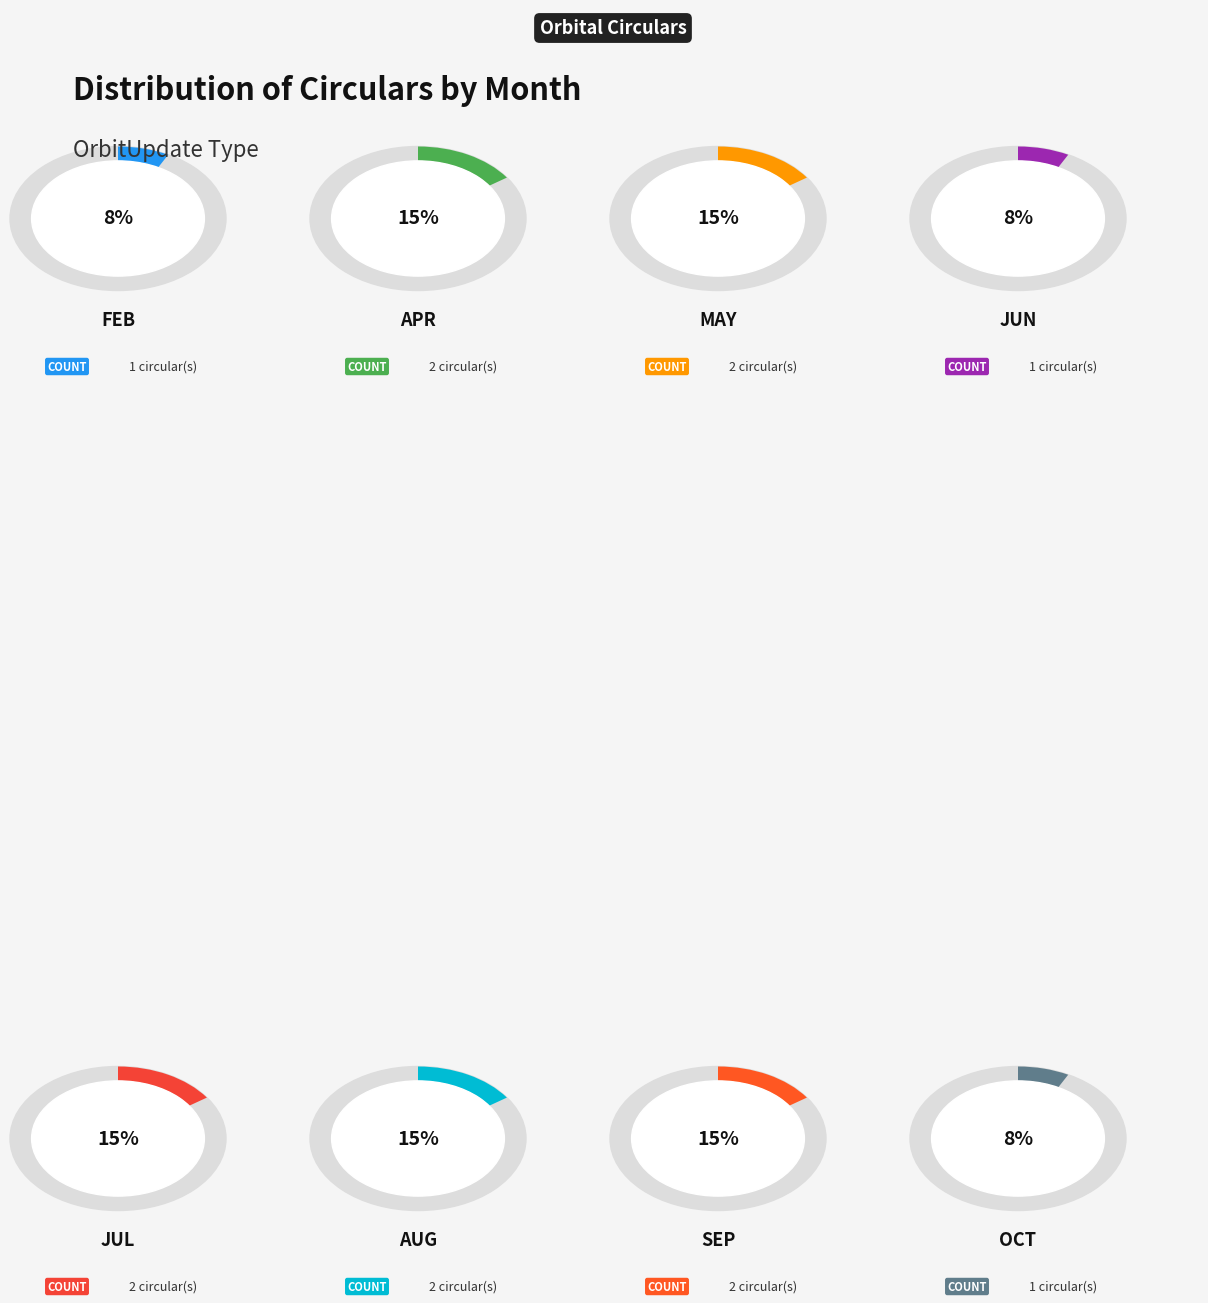

Rank the categories by value from lowest to highest.

Feb, Jun, Oct, Apr, May, Jul, Aug, Sep